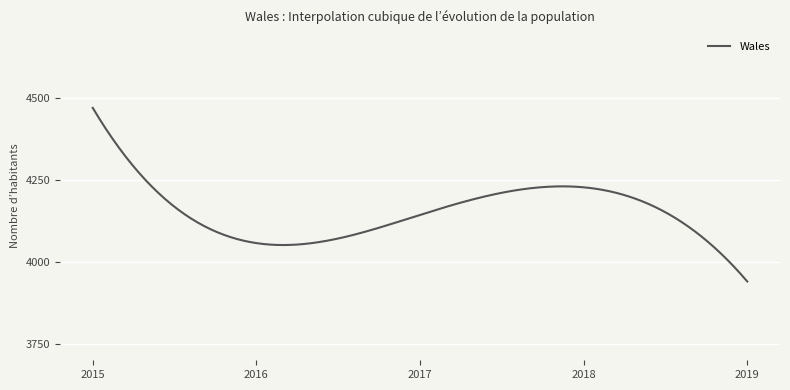

What is the smallest value displayed?

3940.0